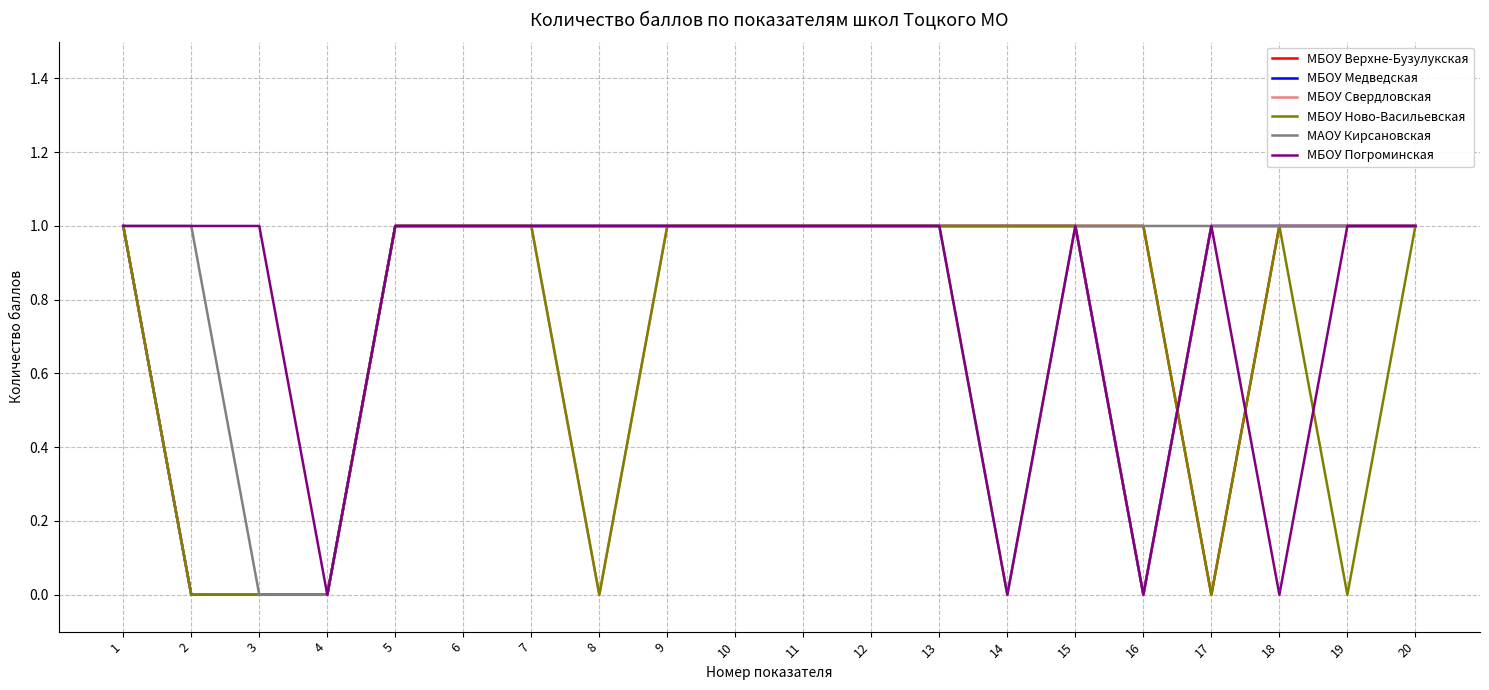

True or false: МБОУ Ново-Васильевская has a value of 1 at 18.

True